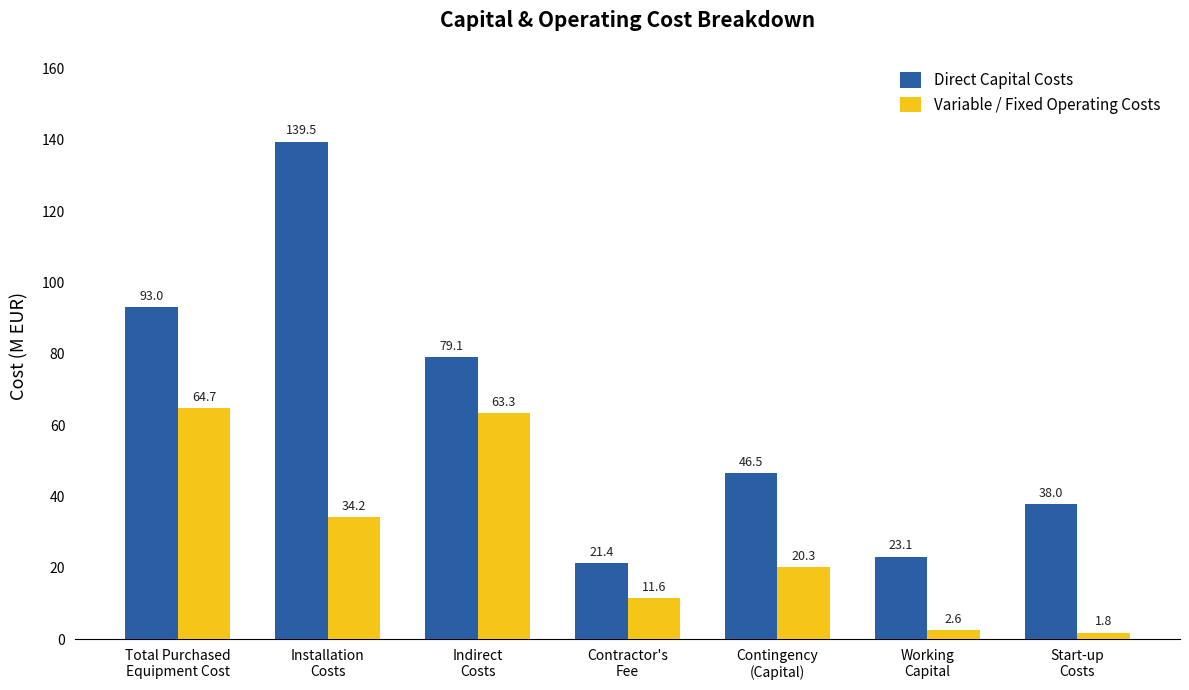

What is the label of the 3rd bar from the right?

Contingency
(Capital)